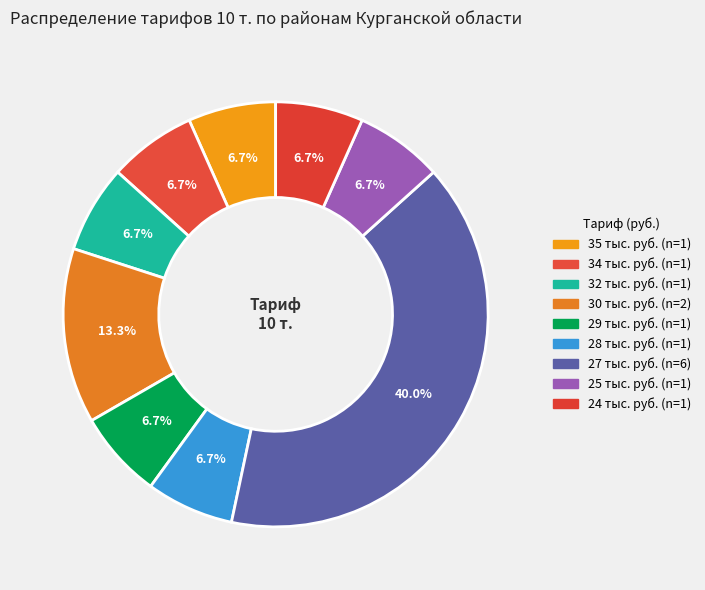

Count the number of slices in the pie.

9